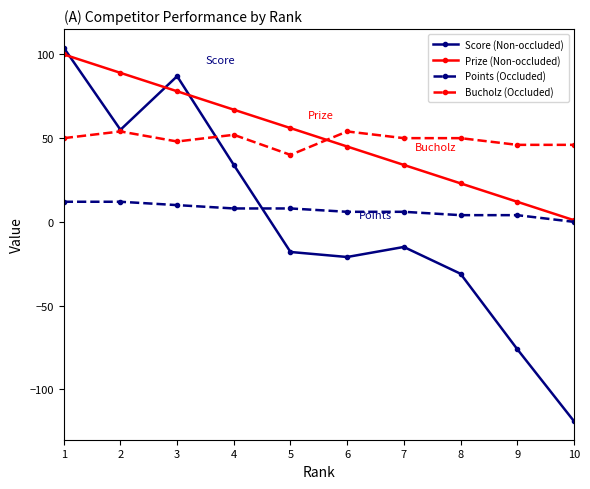

Reading left to right, extract all data points from this chart.

Score (Non-occluded): 1=104	2=55	3=87	4=34	5=-18	6=-21	7=-15	8=-31	9=-76	10=-119
Prize (Non-occluded): 1=100	2=89	3=78	4=67	5=56	6=45	7=34	8=23	9=12	10=1
Points (Occluded): 1=12	2=12	3=10	4=8	5=8	6=6	7=6	8=4	9=4	10=0
Bucholz (Occluded): 1=50	2=54	3=48	4=52	5=40	6=54	7=50	8=50	9=46	10=46